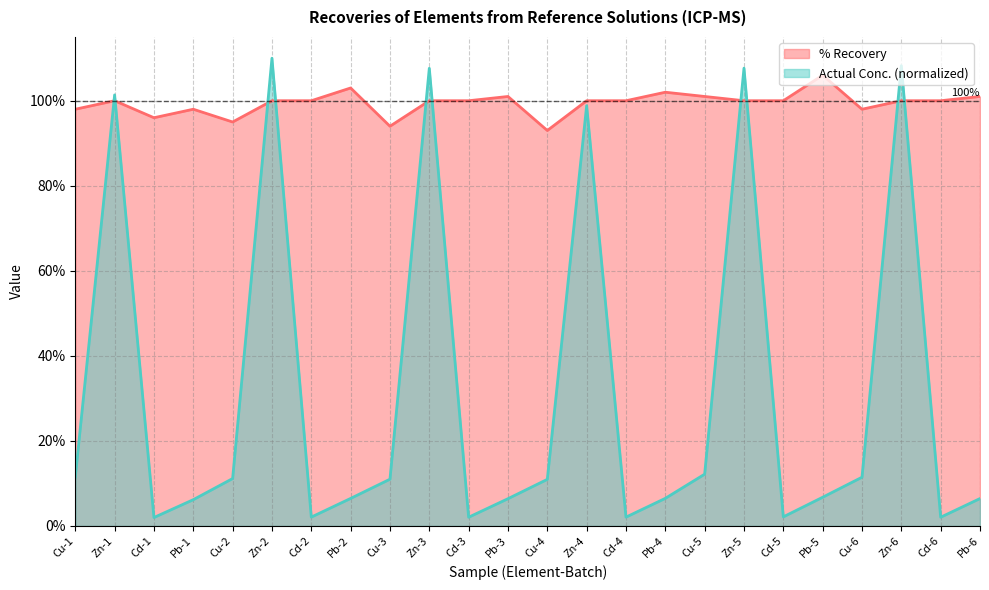

Which label corresponds to the largest value in the chart?

Zn-2